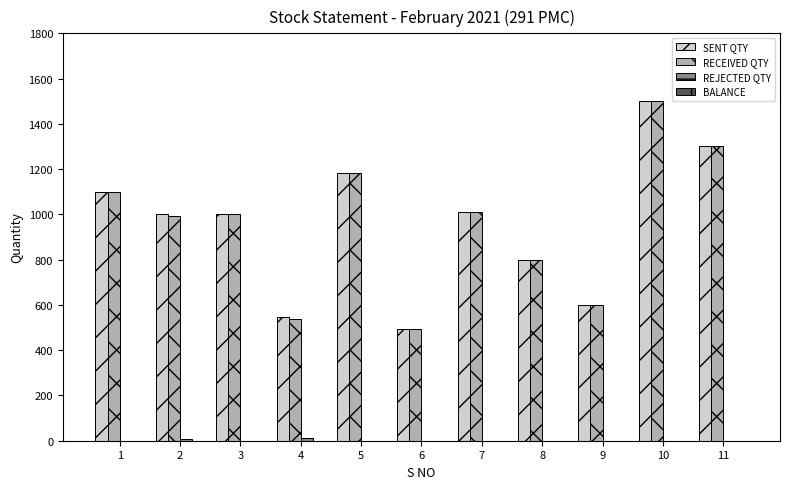

The value of SENT QTY at 3 is 1588. True or false?

False